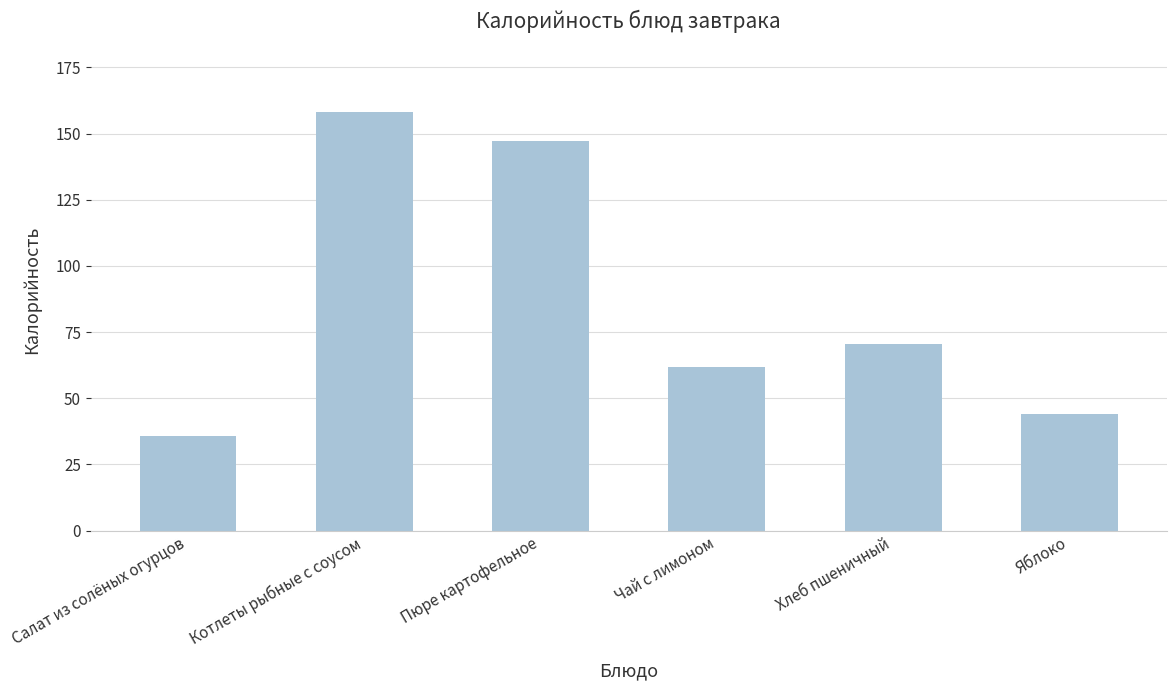

List the labels in order of value, smallest first.

Салат из солёных огурцов, Яблоко, Чай с лимоном, Хлеб пшеничный, Пюре картофельное, Котлеты рыбные с соусом